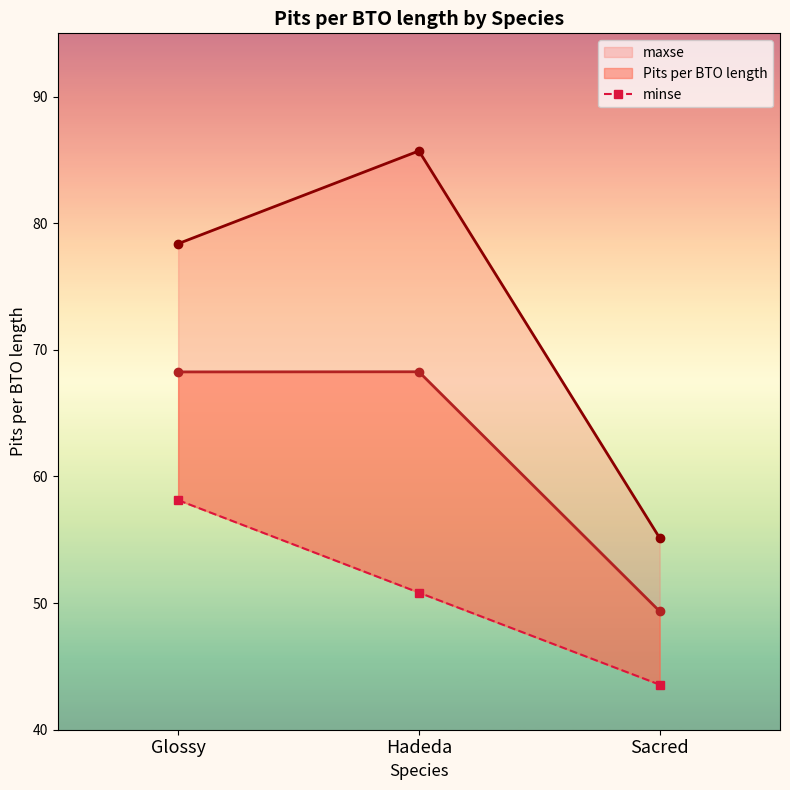

What is the maximum value shown in the chart?

58.1